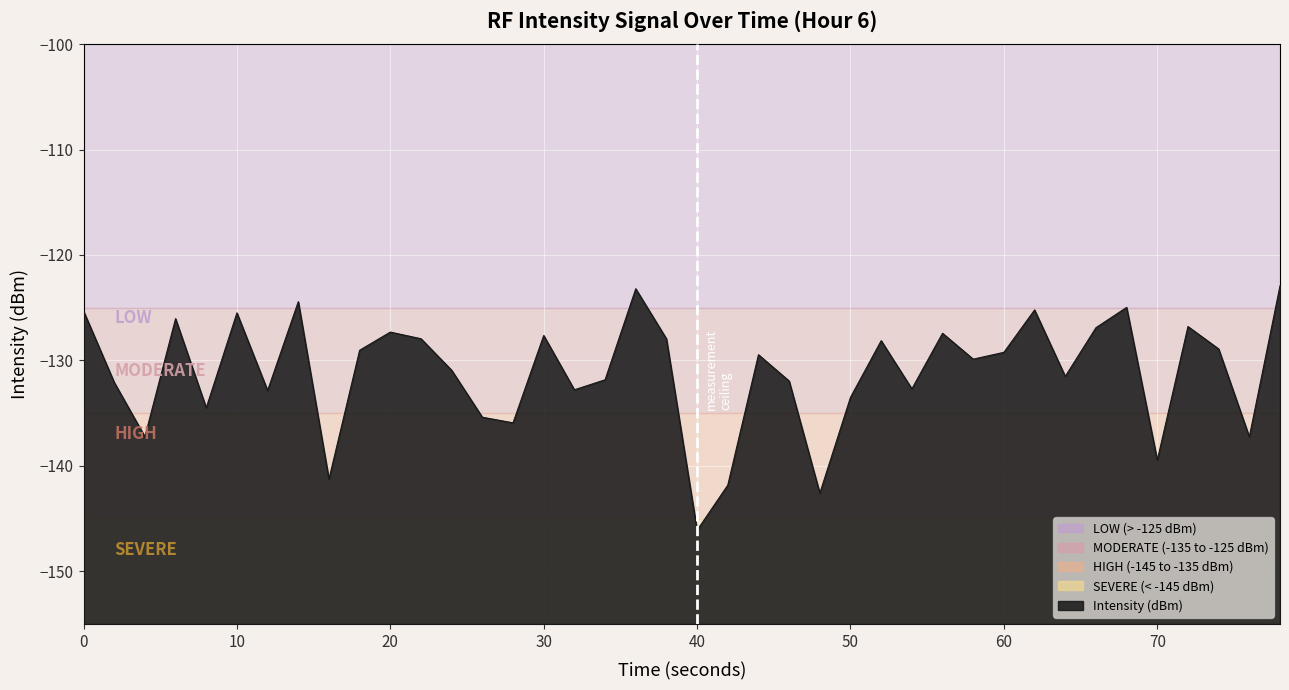

What is the smallest value displayed?

-146.1